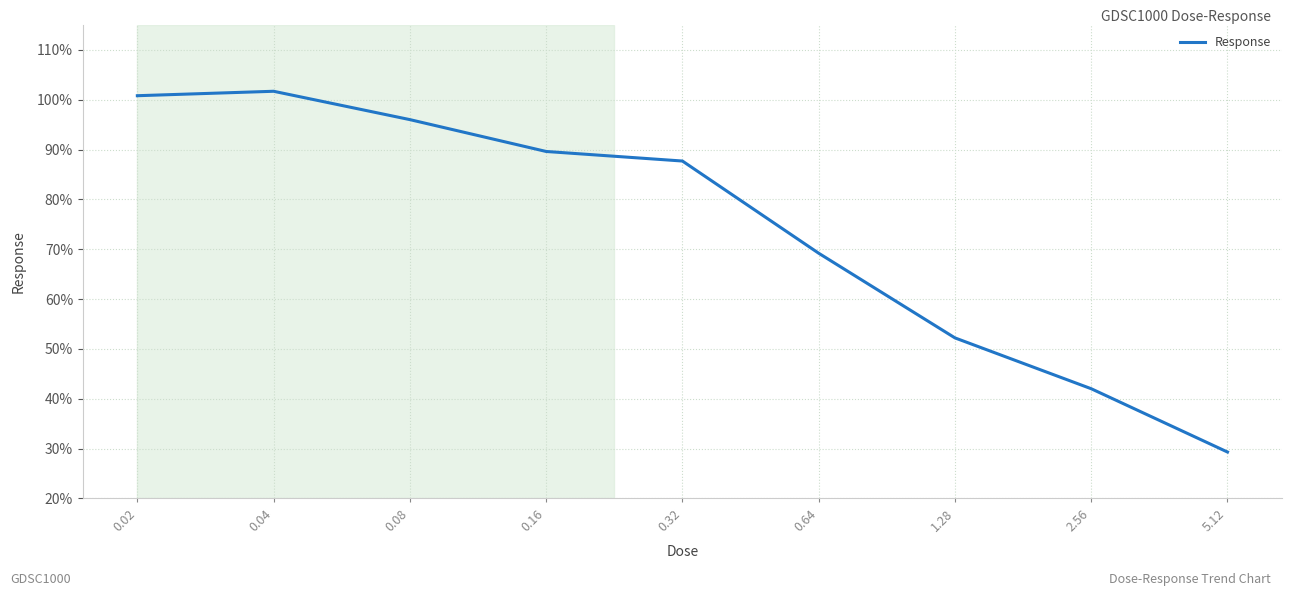

Is it true that the value at 0.64 is 69.2?

True